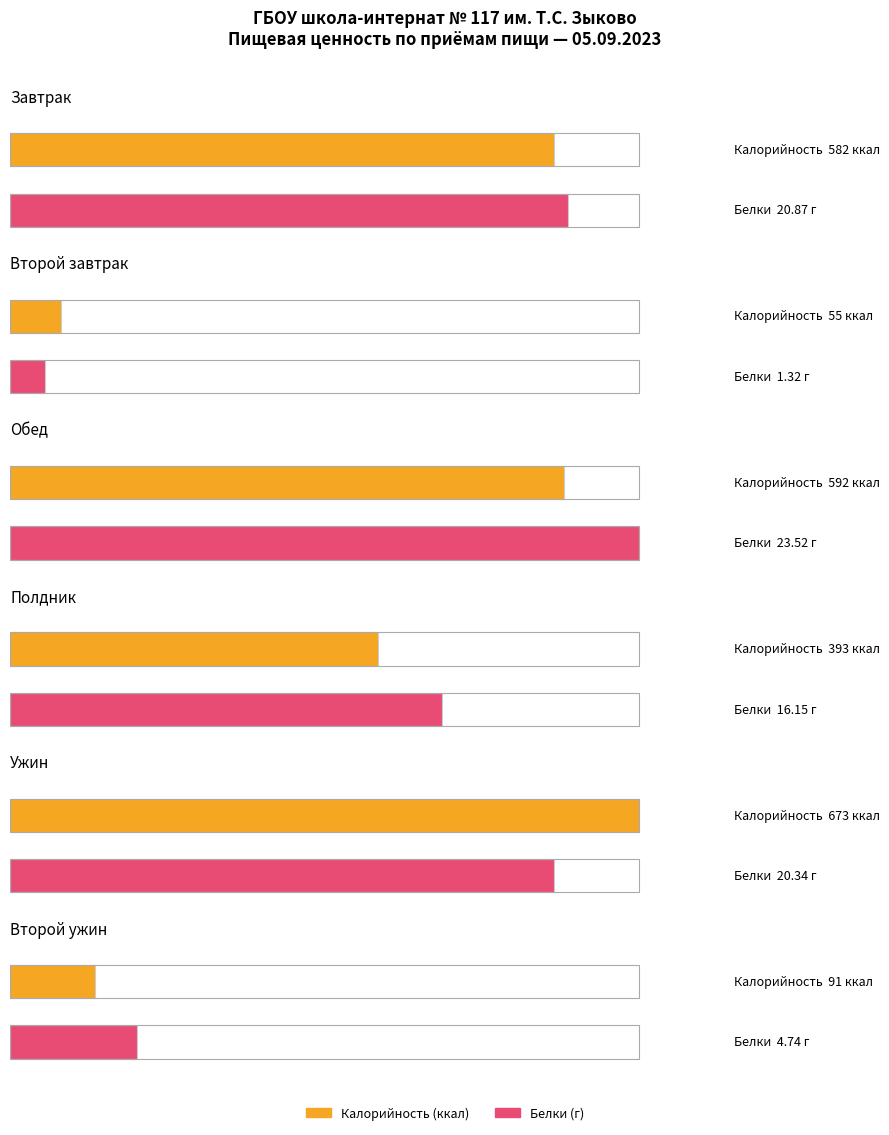

What is the maximum value shown in the chart?

673.0